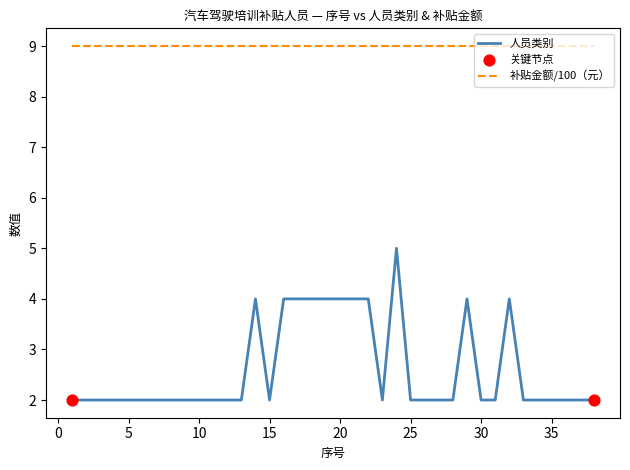

Which series has the widest spread of values?

人员类别